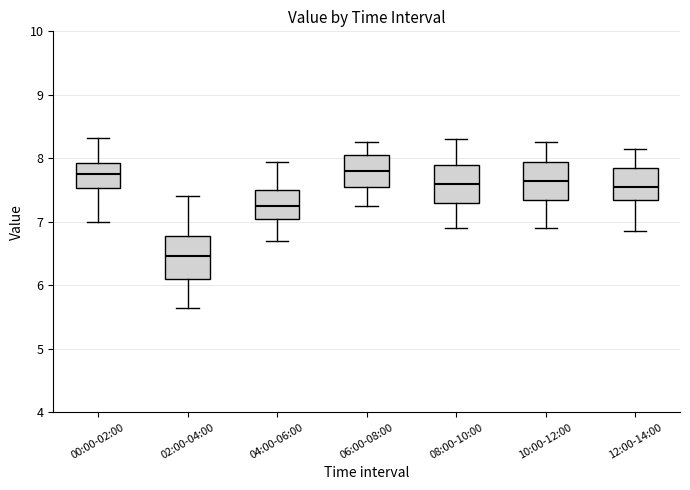

Reading left to right, transcribe this box plot: for each box, give where its median line is, the range the box spans, and where its two whiskers end, as read against the y-axis. The values are not printed on the chart, so give them approximately, as read against the axis.

00:00-02:00: median 7.8, box 7.5 to 7.9, whiskers 7.0 to 8.3
02:00-04:00: median 6.5, box 6.1 to 6.8, whiskers 5.7 to 7.4
04:00-06:00: median 7.3, box 7.1 to 7.5, whiskers 6.7 to 8.0
06:00-08:00: median 7.8, box 7.6 to 8.1, whiskers 7.3 to 8.3
08:00-10:00: median 7.6, box 7.3 to 7.9, whiskers 6.9 to 8.3
10:00-12:00: median 7.7, box 7.4 to 8.0, whiskers 6.9 to 8.3
12:00-14:00: median 7.6, box 7.4 to 7.9, whiskers 6.9 to 8.2